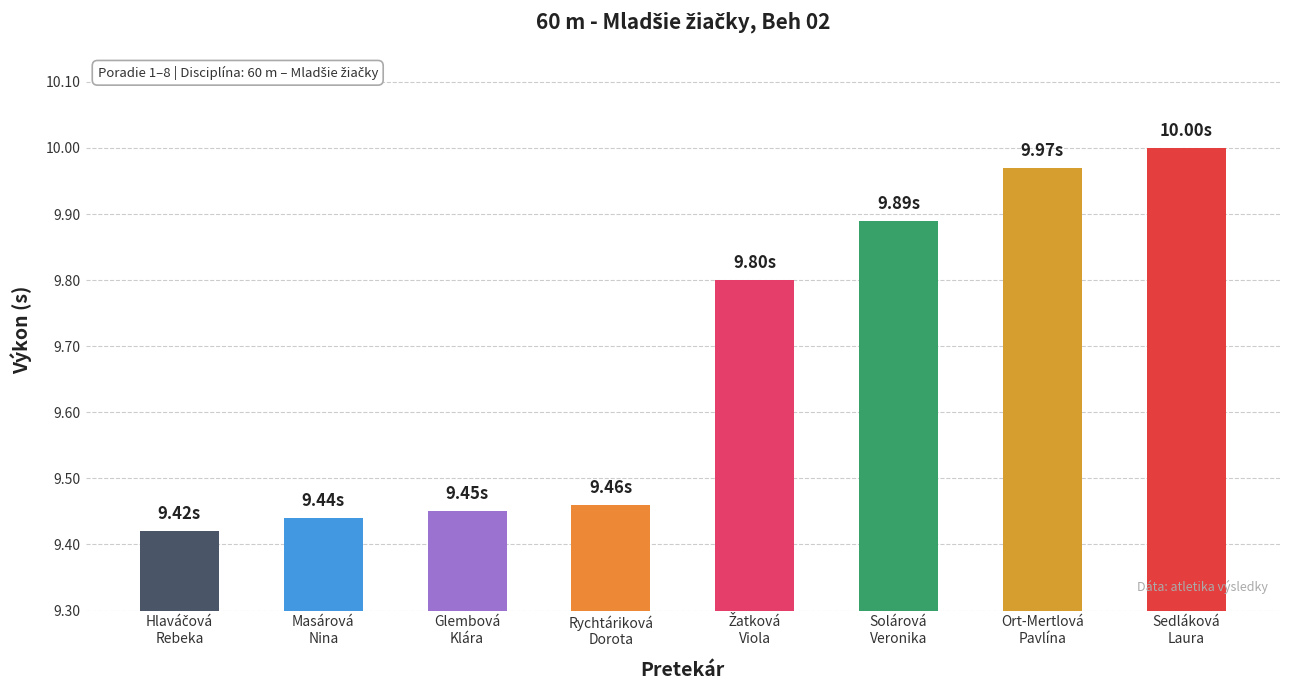

What is the difference between the maximum and minimum values?

0.6